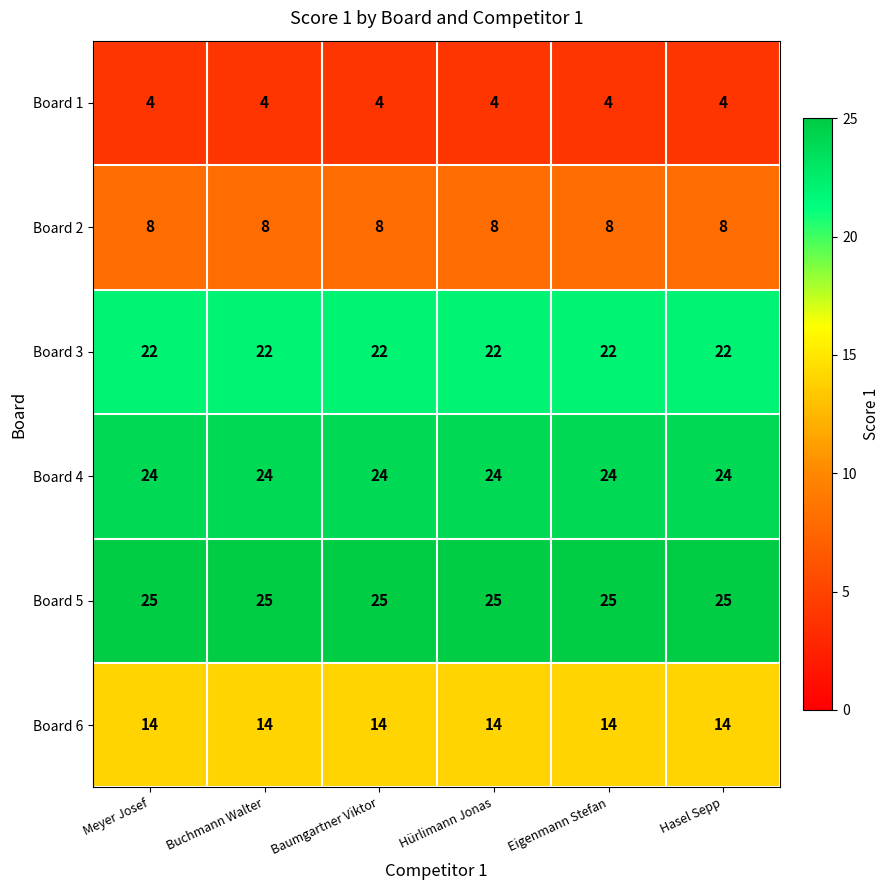

Rank the series at Eigenmann Stefan from lowest to highest value.

Board 1, Board 2, Board 6, Board 3, Board 4, Board 5